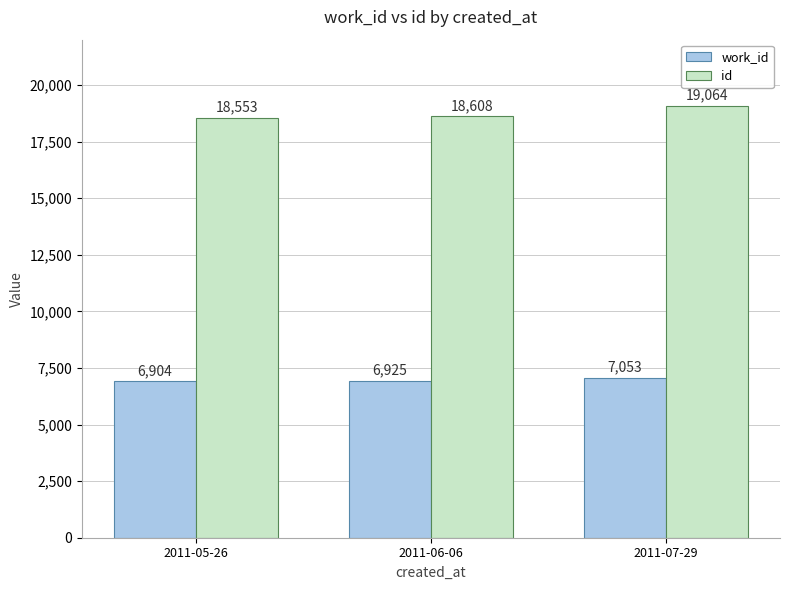

What are all the series names shown in the legend?

work_id, id